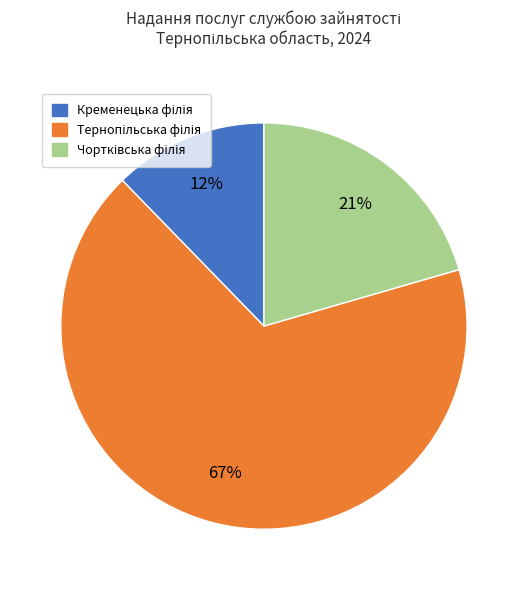

Is there any slice that represents more than half of the pie?

Yes